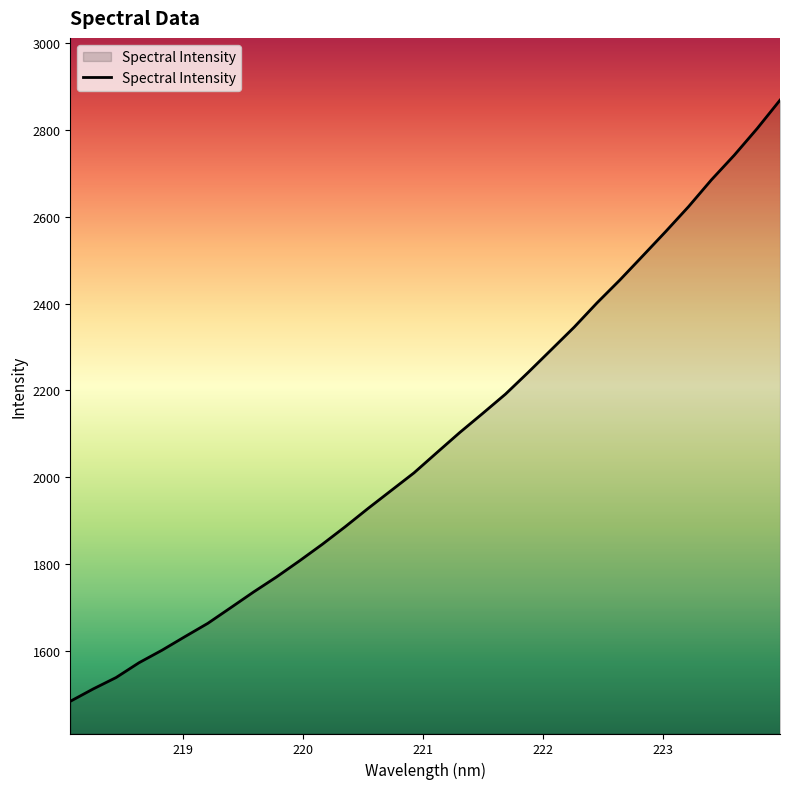

What is the difference between the maximum and minimum values?

1385.5